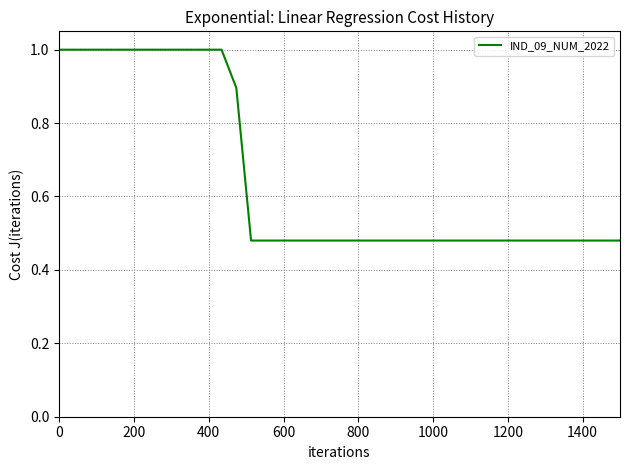

Does the chart have visible grid lines?

Yes